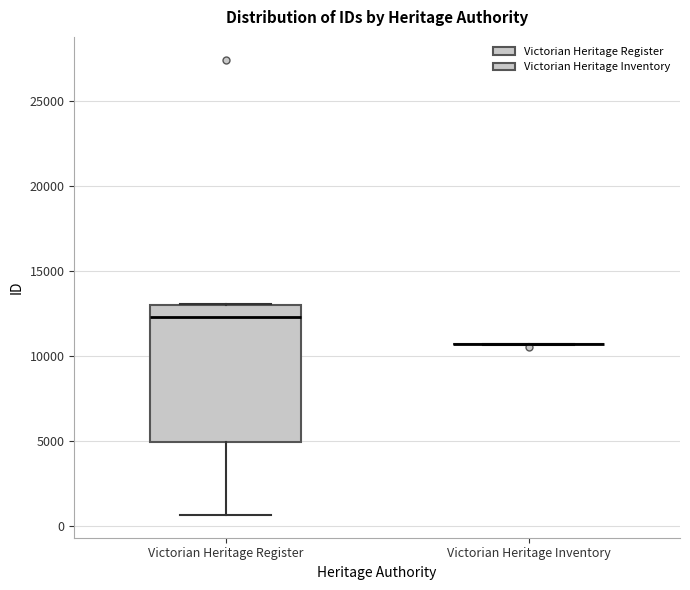

Where does the median line of the box for Victorian Heritage Register sit on the y-axis? The values are not printed on the chart, so give them approximately, as read against the axis.

12500